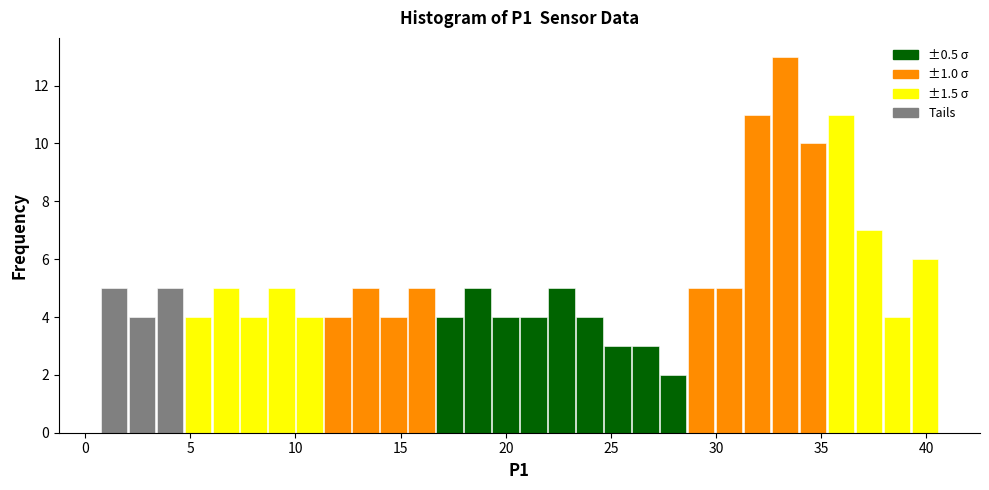

Read against the x-axis, roughly where is the centre of the tallest bar?

33.5